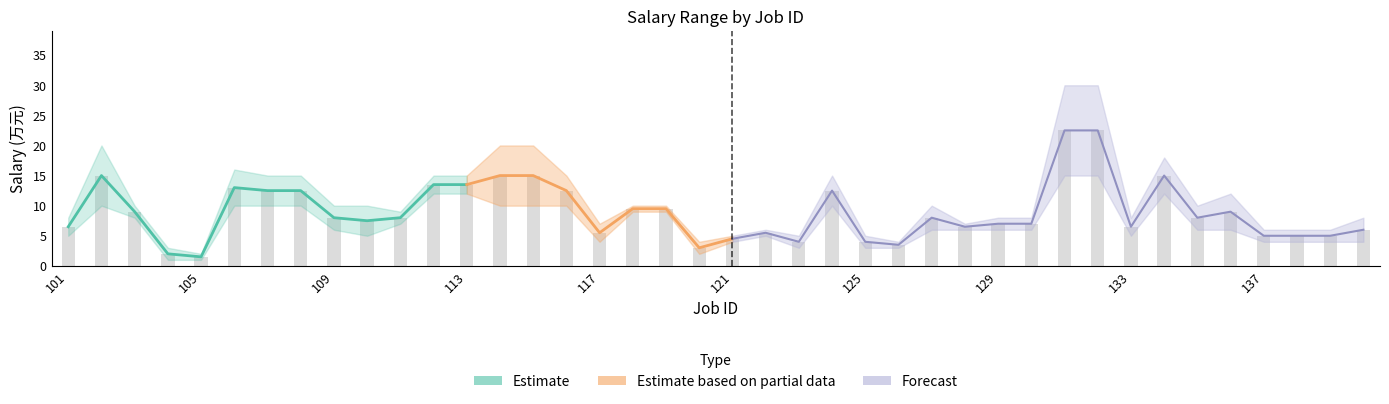

The chart shows a value of 6.0 at 140. True or false?

True